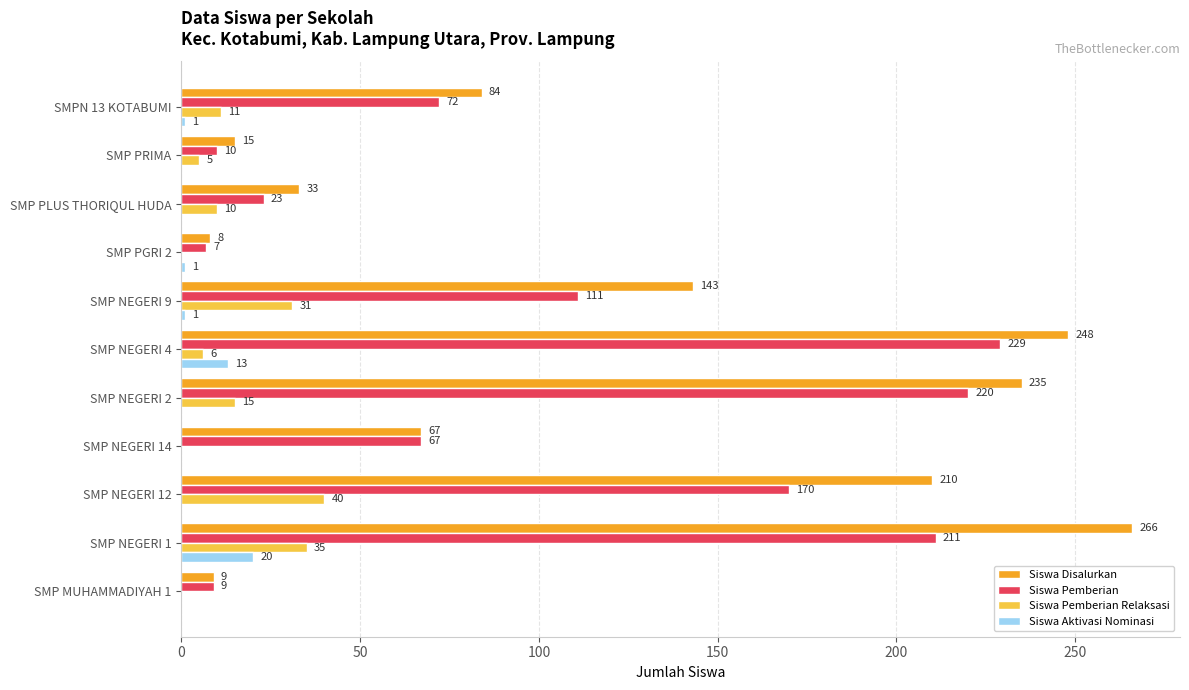

Which series changed the most between SMP NEGERI 2 and SMP PGRI 2?

Siswa Disalurkan